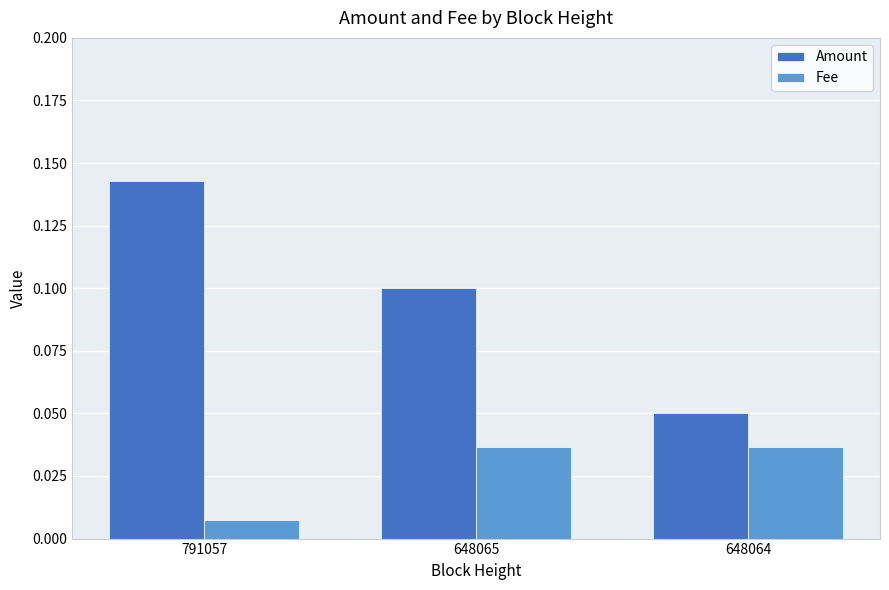

Does the chart contain any negative values?

No